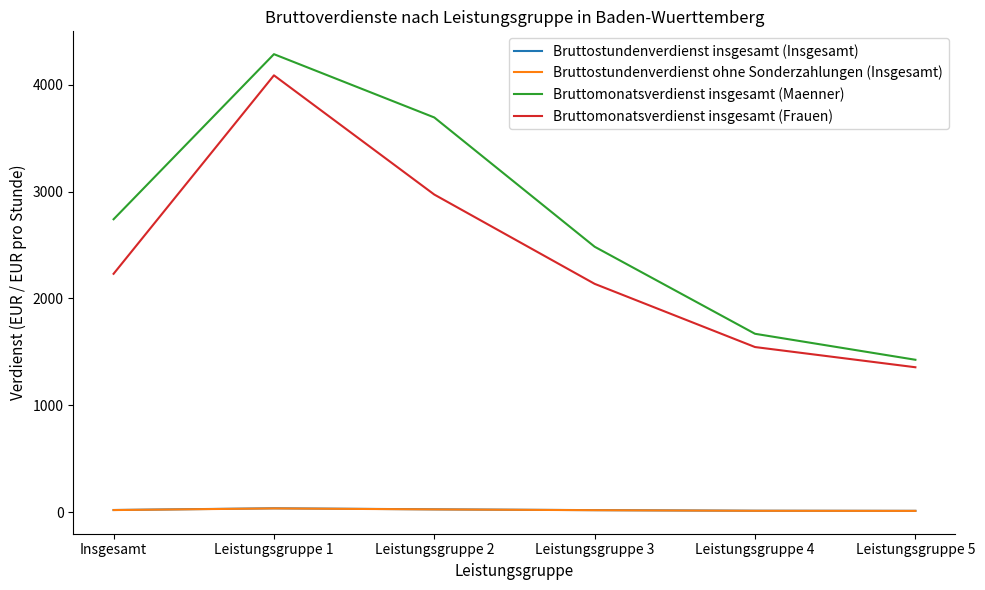

What is the maximum value shown in the chart?

4285.0